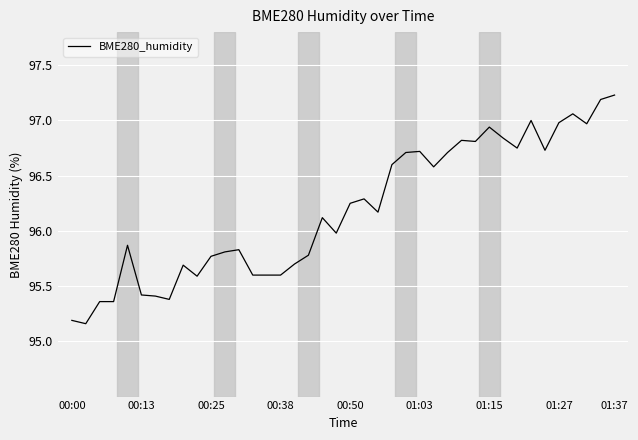

What is the maximum value shown in the chart?

97.2